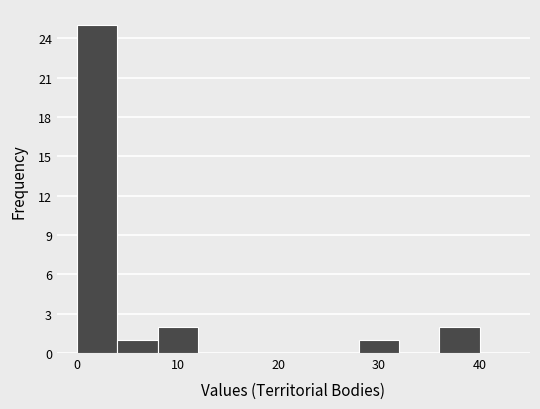

Reading left to right, transcribe this chart: for each bar, give the range it covers on the x-axis and its height. The values are not printed on the chart, so give them approximately, as read against the axis.

0 to 4: 25
4 to 8: 1
8 to 12: 2
12 to 16: 0
16 to 20: 0
20 to 24: 0
24 to 28: 0
28 to 32: 1
32 to 36: 0
36 to 40: 2